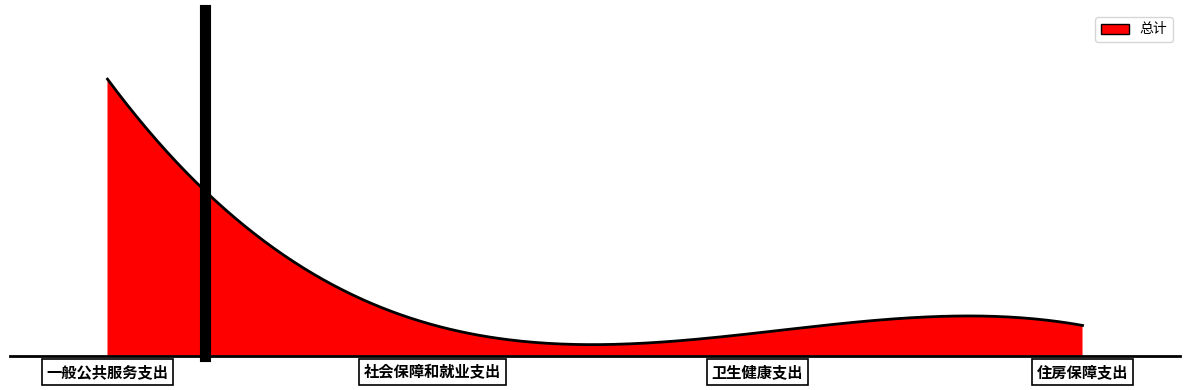

How many points are lower than both their immediate neighbors (excluding endpoints)?

1